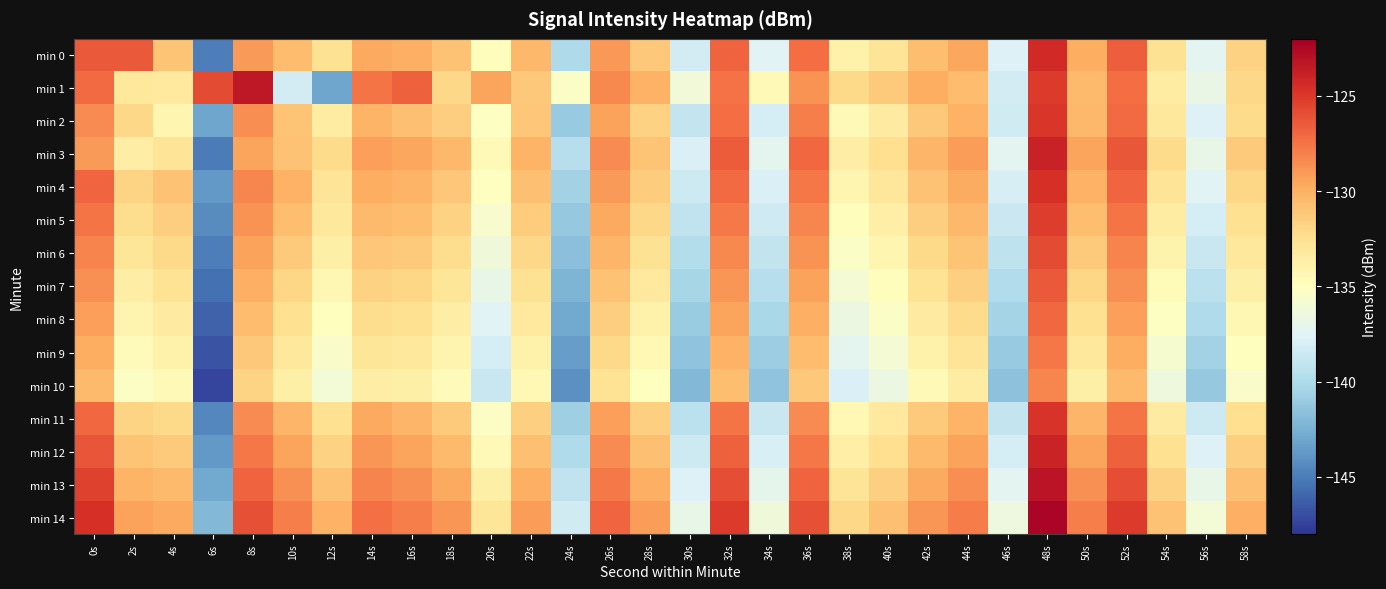

What is the total value across all series at 2s?

-1982.1